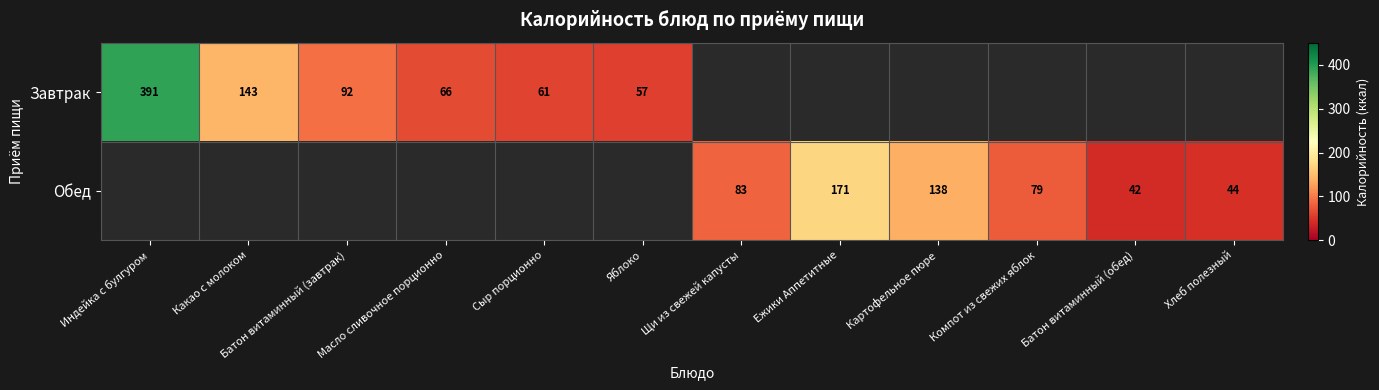

True or false: Завтрак has a value of 40 at Яблоко.

False